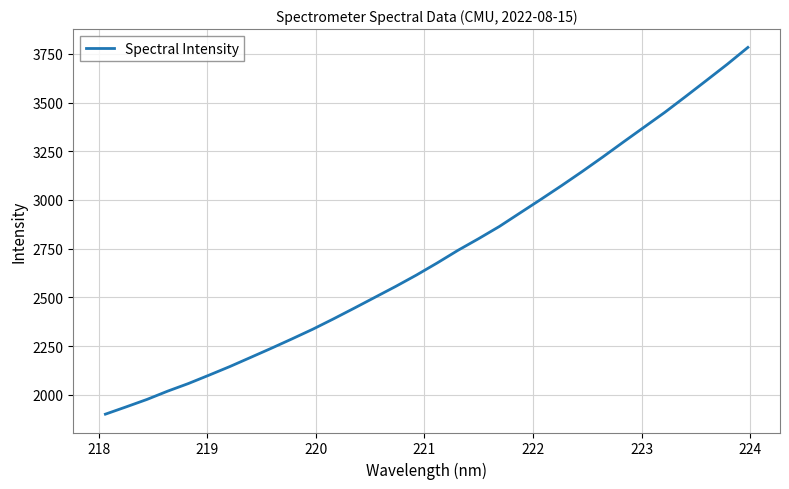

What is the difference between the maximum and minimum values?

1881.2